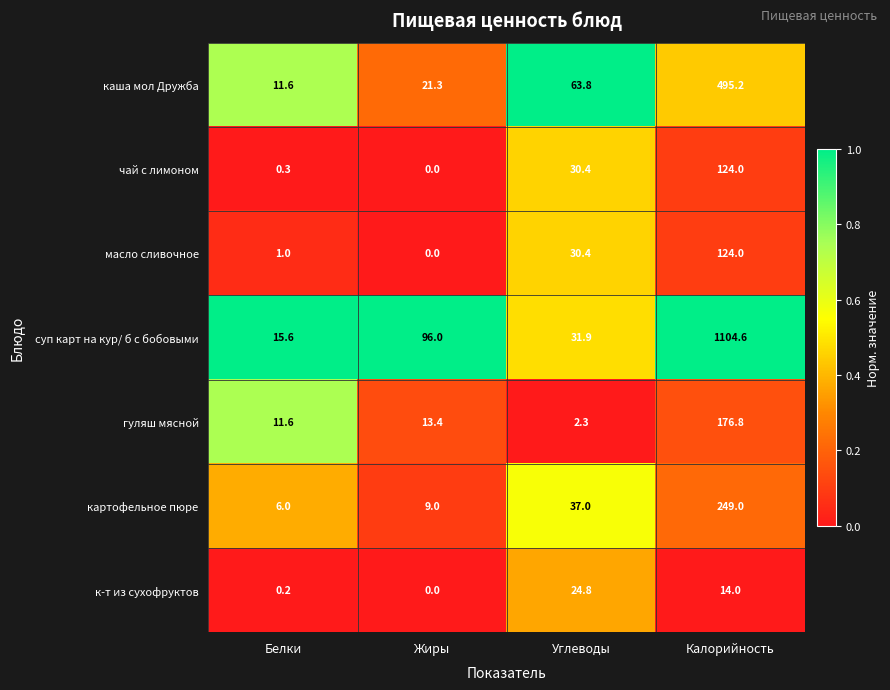

At how many categories does at least one series exceed 0?

4